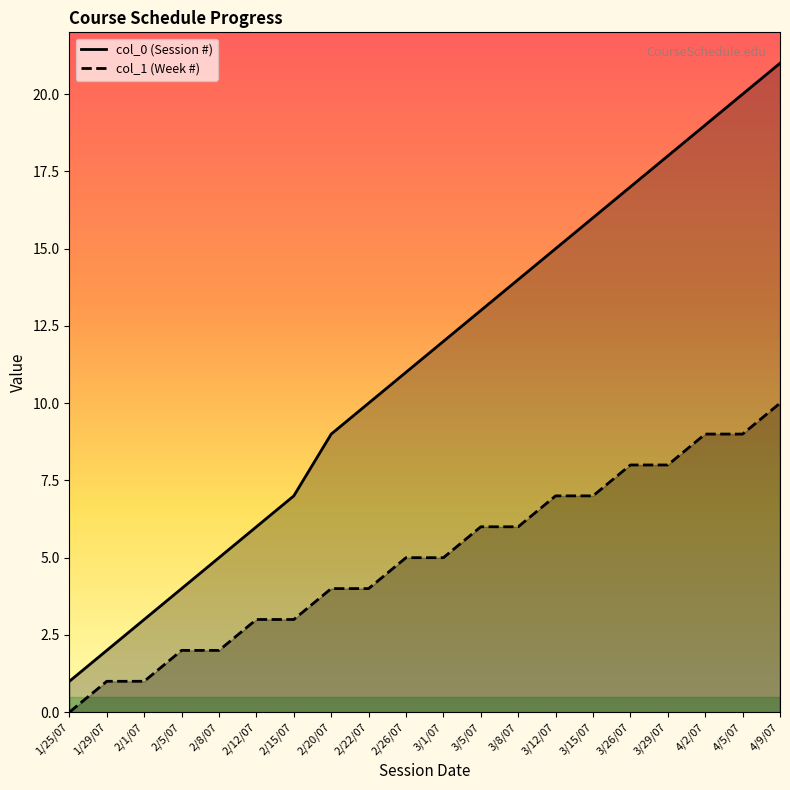

Reading left to right, extract all data points from this chart.

col_0 (Session #): 1	2	3	4	5	6	7	9	10	11	12	13	14	15	16	17	18	19	20	21
col_1 (Week #): 0	1	1	2	2	3	3	4	4	5	5	6	6	7	7	8	8	9	9	10